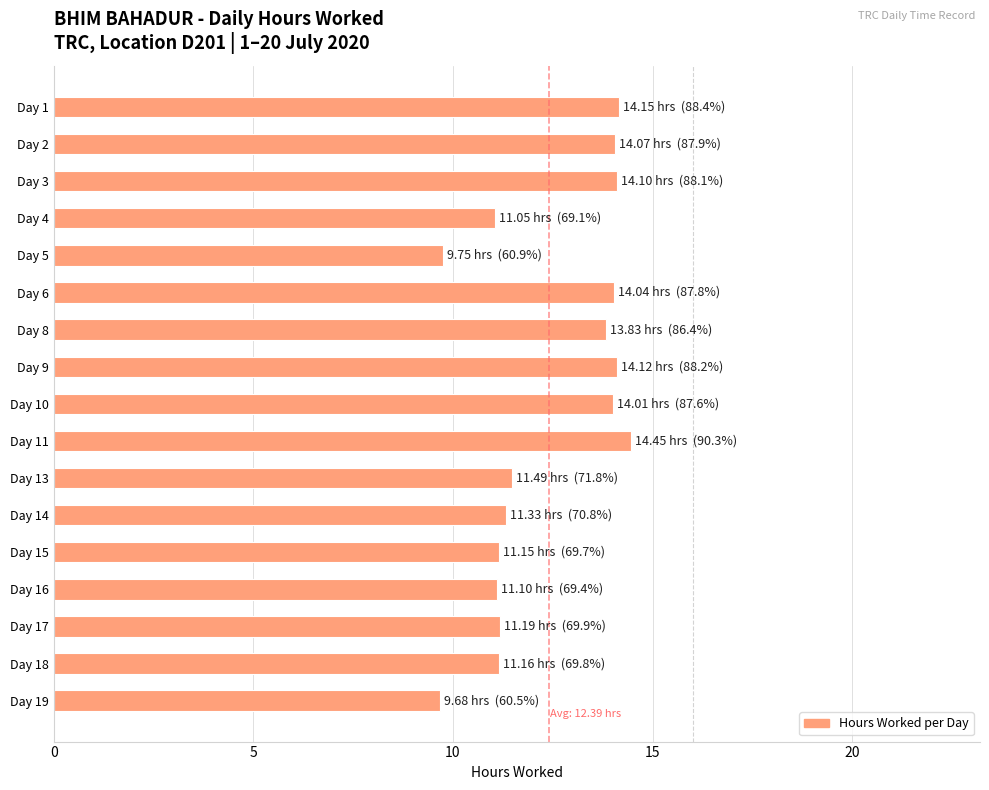

How many bars are there in total?

17